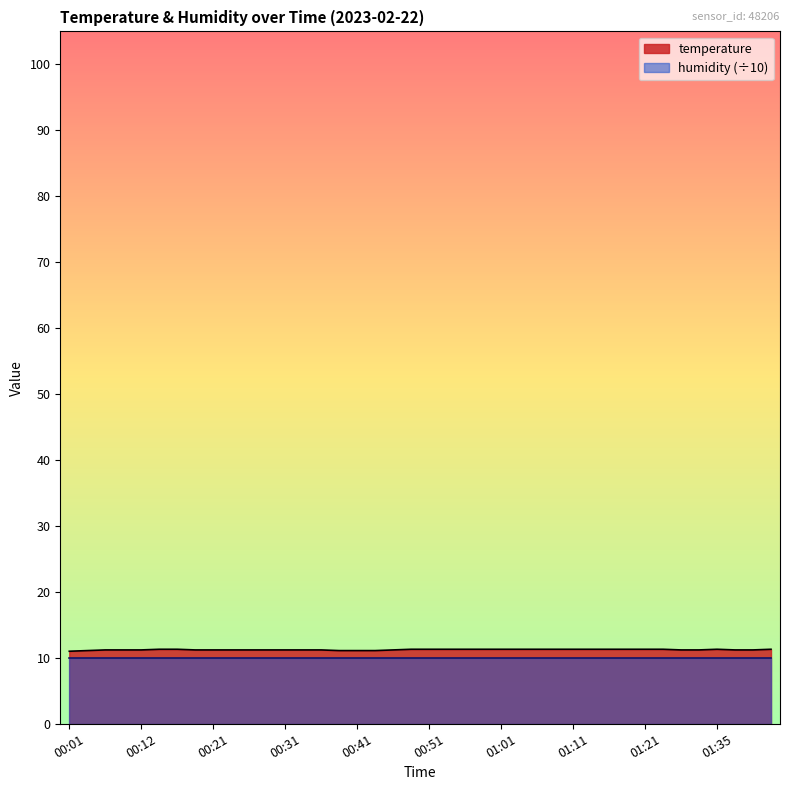

What position from the right is 00:19?

33